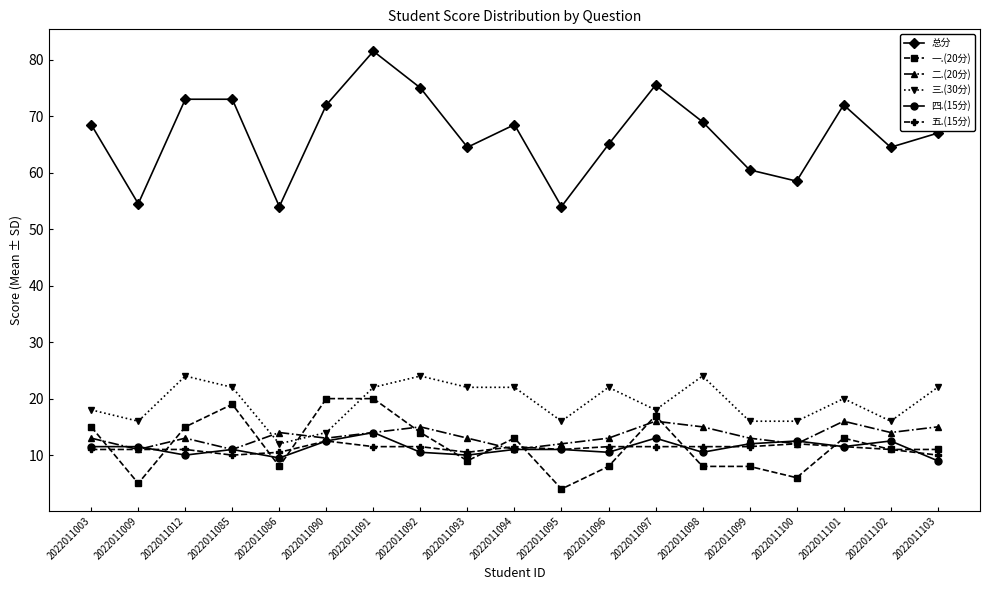

What value does the 五.(15分) series have at 2022011100?

12.0